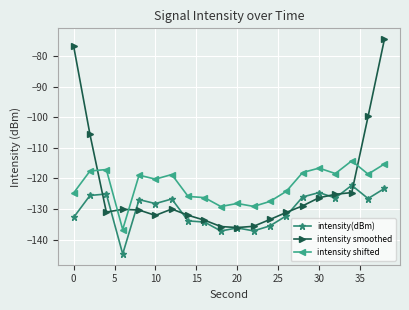

True or false: intensity shifted has more than 2 interior local peaks.

True